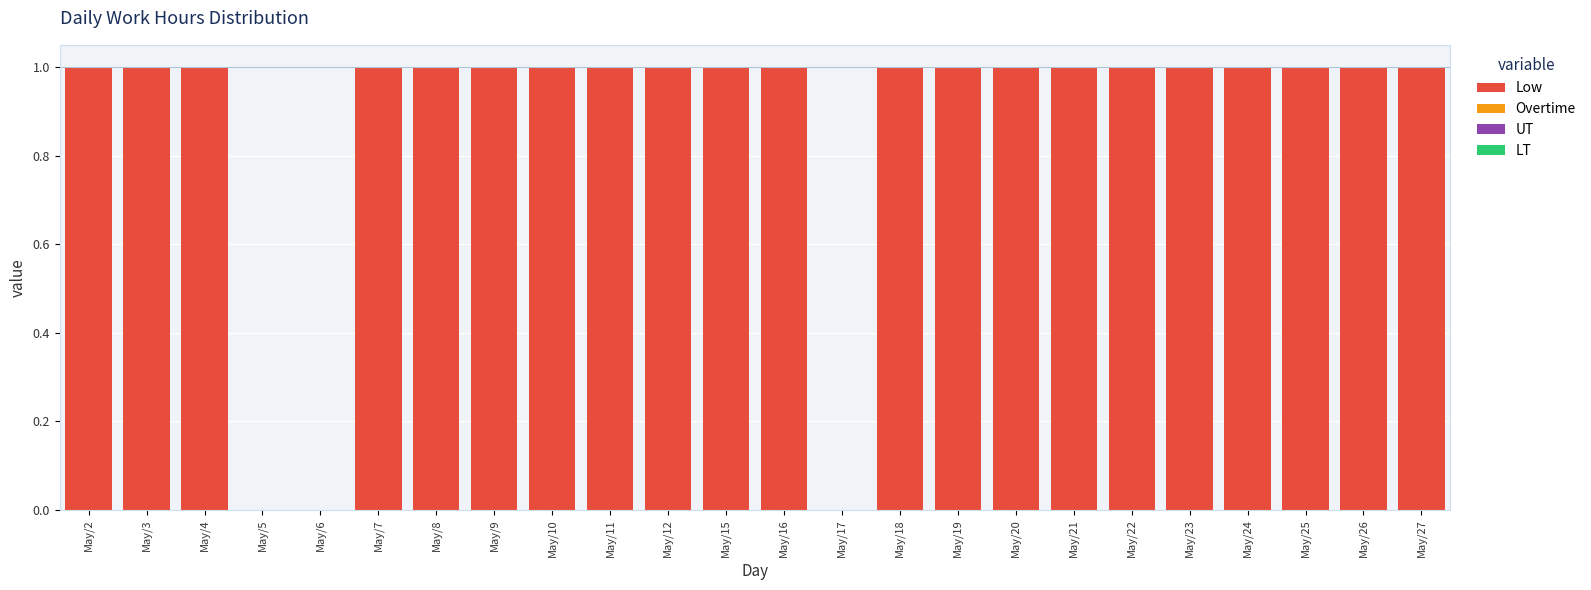

The chart shows a value of 1 at May/15. True or false?

True